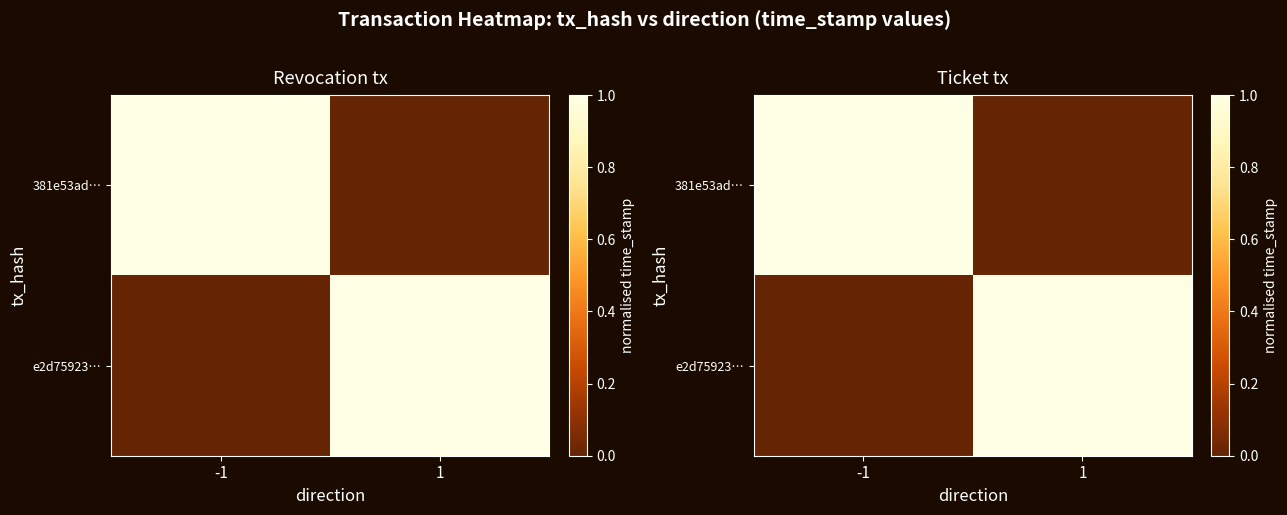

What is the difference between the maximum and minimum values in the e2d75923… series?

1.0